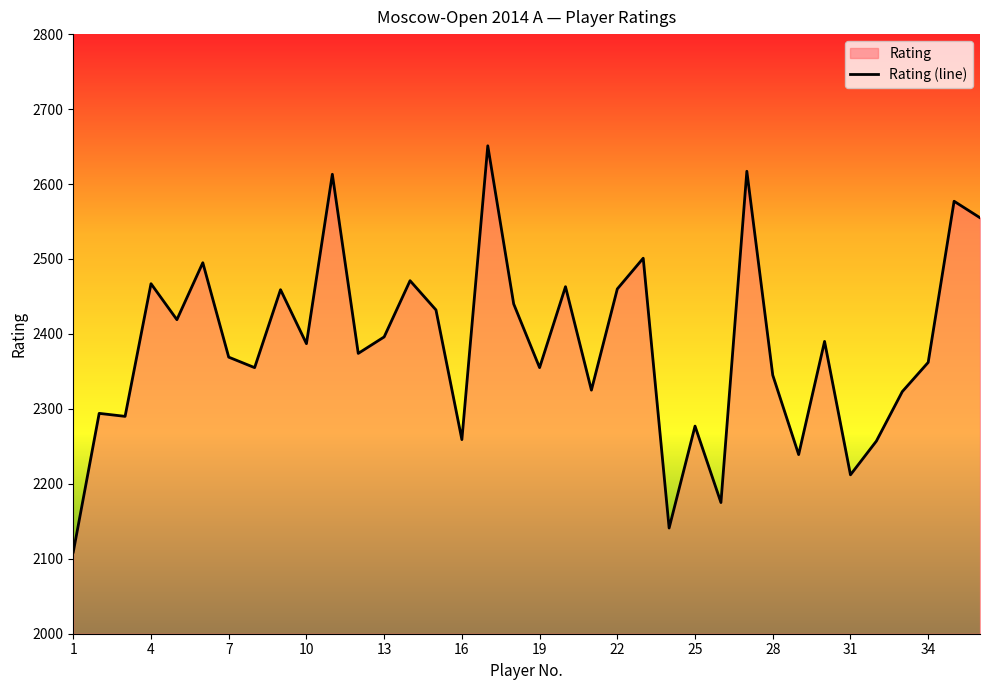

At which label does the data first exceed 2387?

4